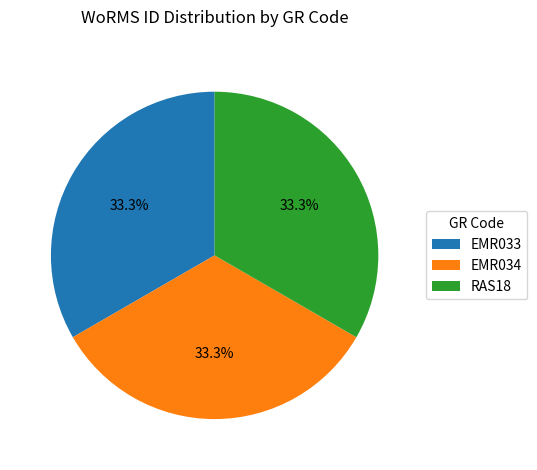

How many segments does this pie chart have?

3